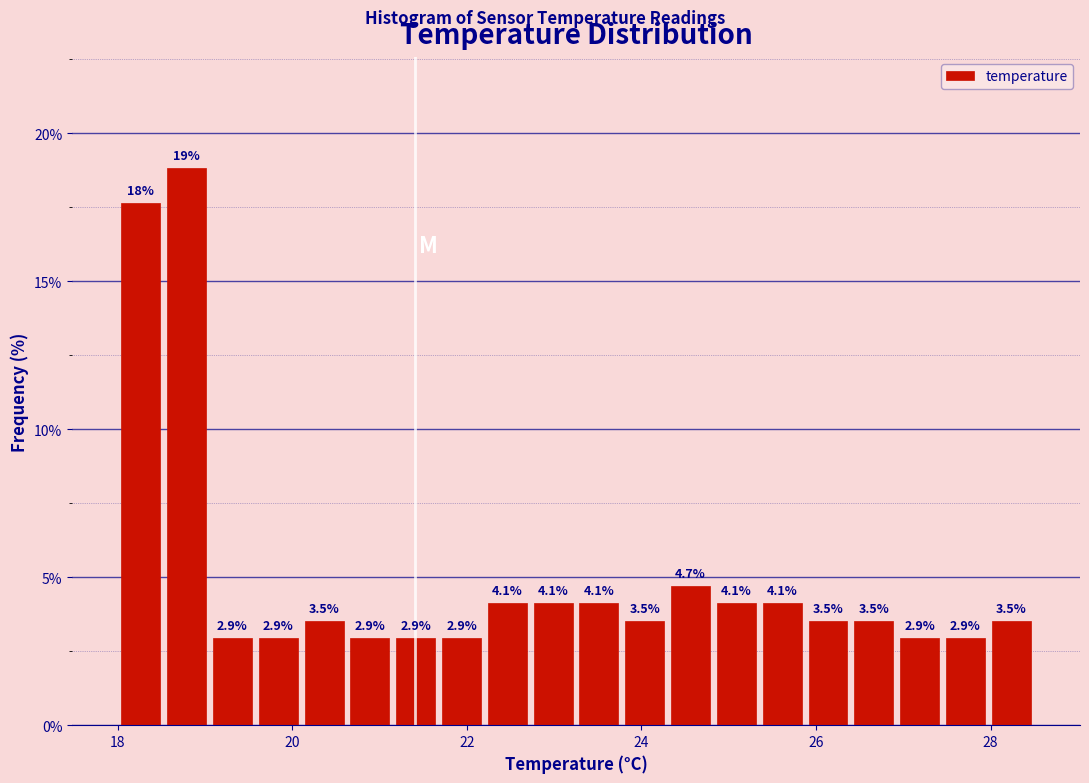

Around what value on the x-axis is the tallest bar? Give the approximate position of its centre, as read against the axis.

18.8